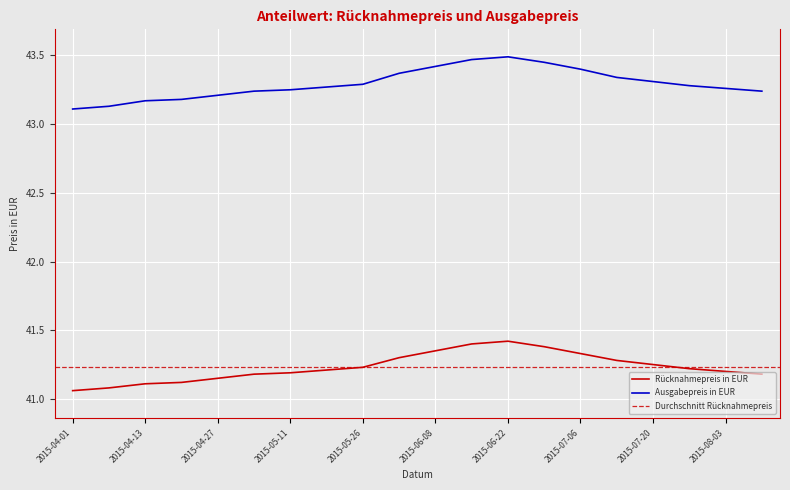

Count the Rücknahmepreis in EUR values in the range 41 to 42.

20